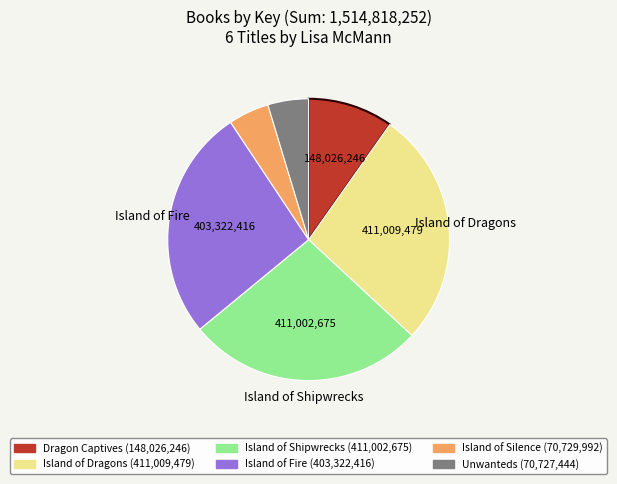

The Island of Shipwrecks slice represents 21% of the pie. True or false?

False